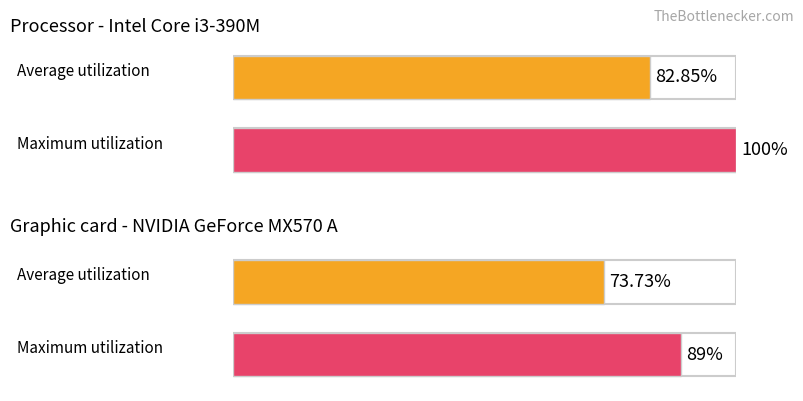

At G, list the series in order from largest to smallest.

Maximum utilization, Average utilization